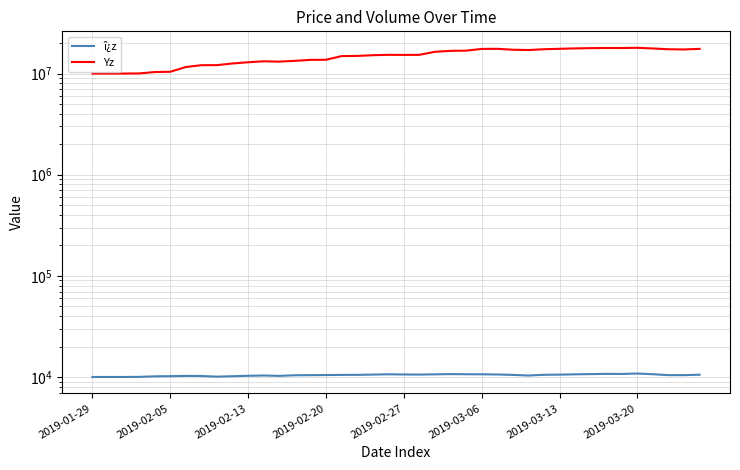

Which series has the largest total across all categories?

Yz